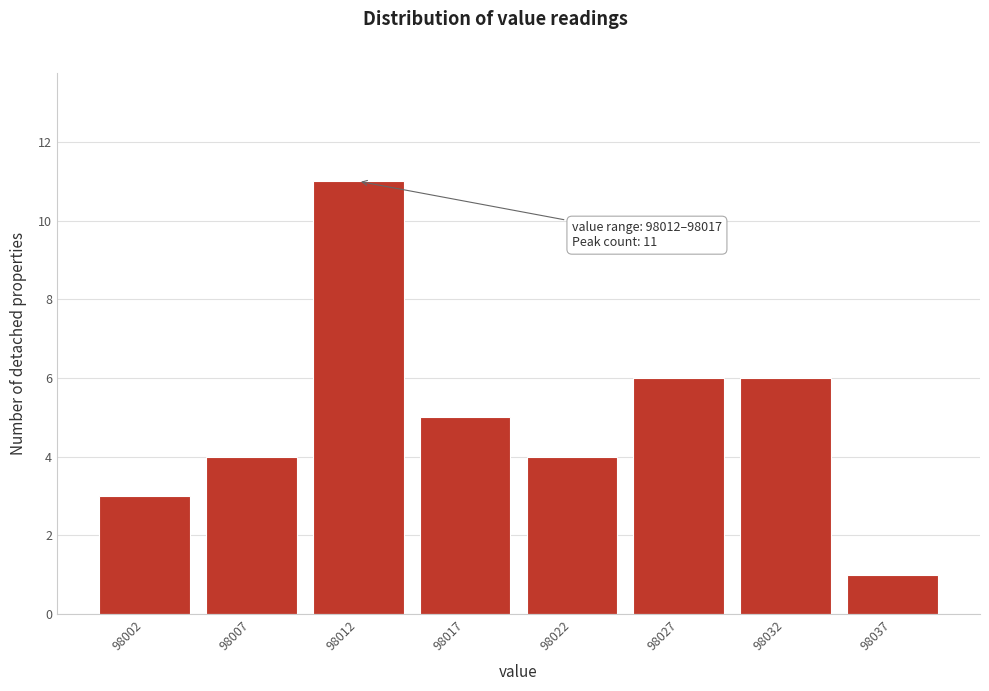

Reading left to right, list all the values displayed in this chart.

3	4	11	5	4	6	6	1